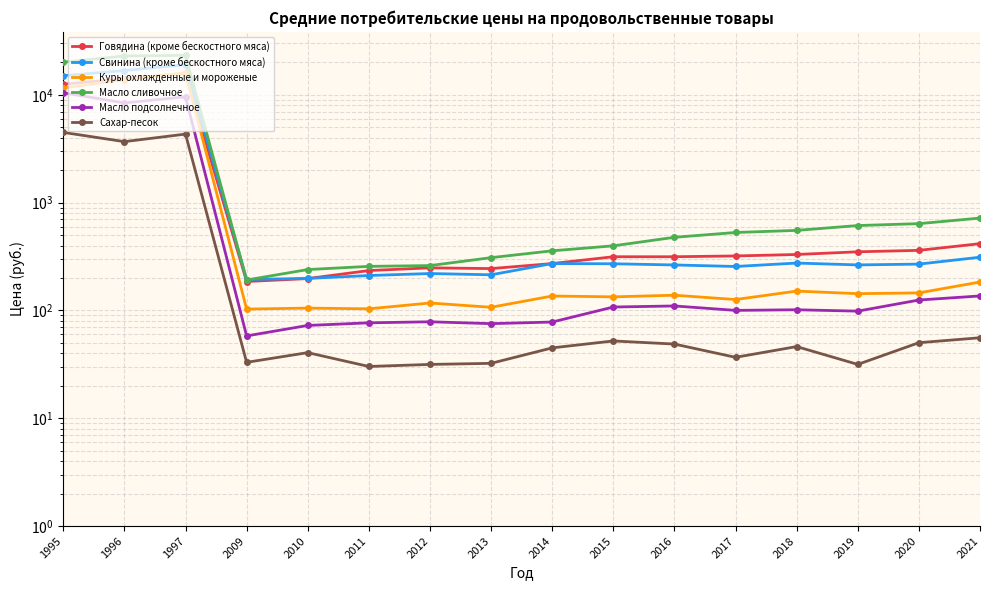

Is it true that Свинина (кроме бескостного мяса) equals 214.2 at 2013?

True